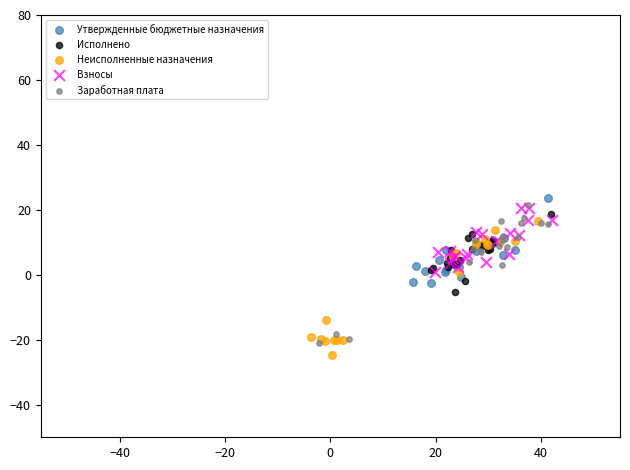

Which series has the widest spread of Y values?

Заработная плата